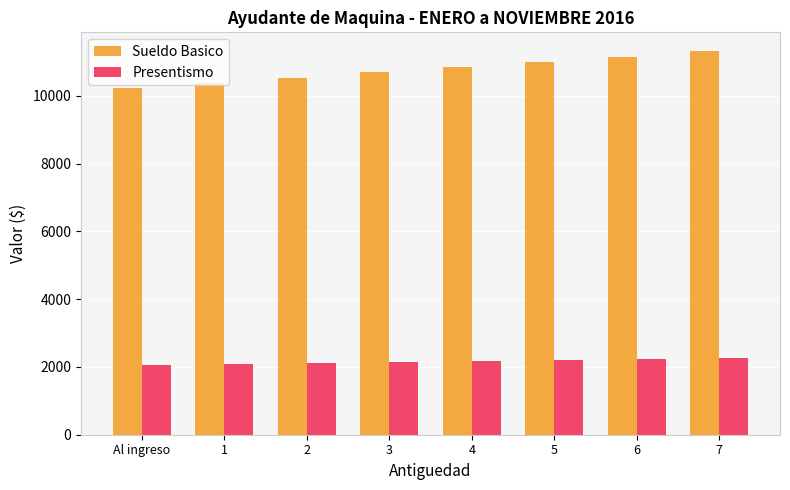

What are all the series names shown in the legend?

Sueldo Basico, Presentismo